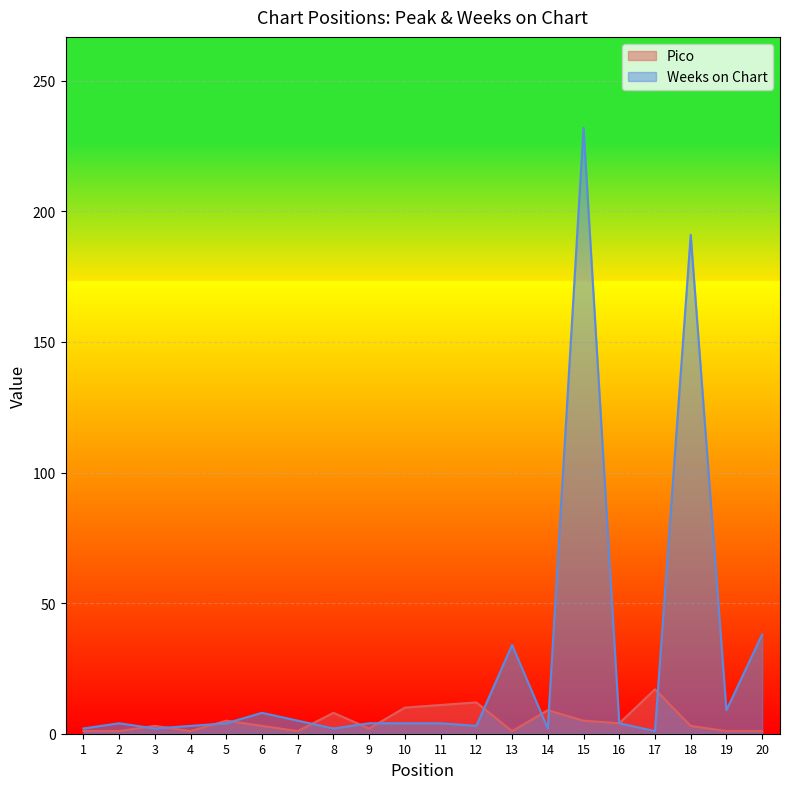

Is it true that Pico equals 5 at 5?

True